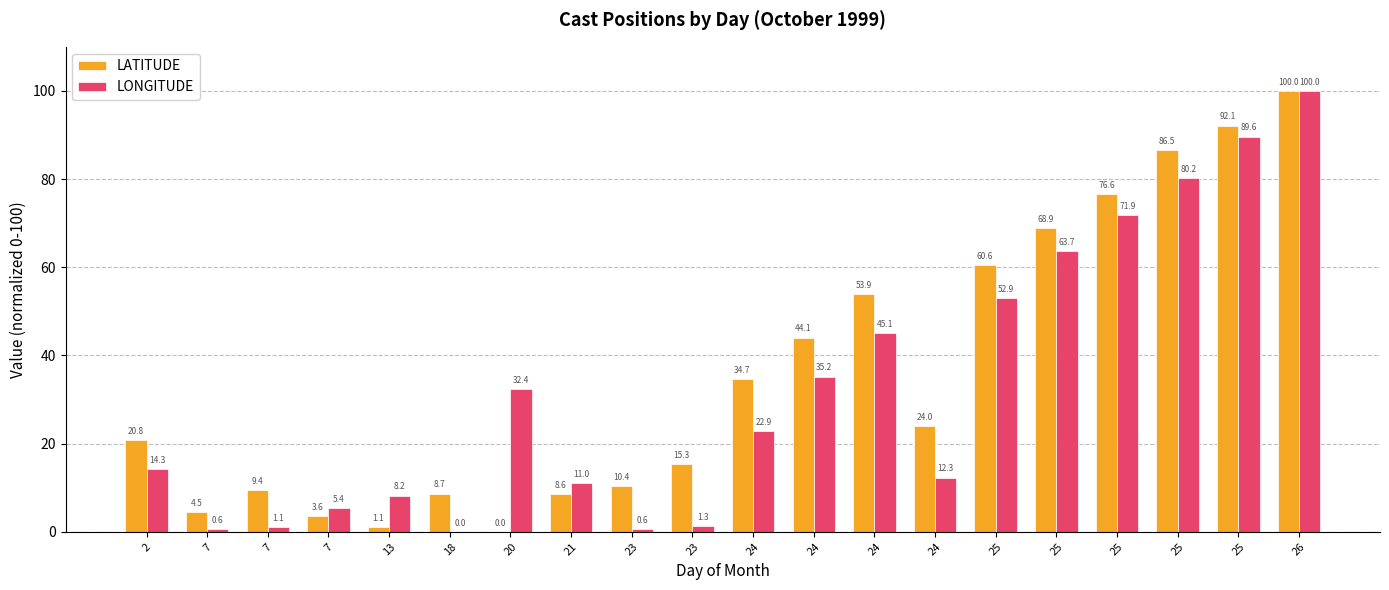

Reading left to right, extract all data points from this chart.

LATITUDE: 2=20.8	7=4.5	7=9.4	7=3.6	13=1.1	18=8.7	20=0.0	21=8.6	23=10.4	23=15.3	24=34.7	24=44.1	24=53.9	24=24.0	25=60.6	25=68.9	25=76.6	25=86.5	25=92.1	26=100.0
LONGITUDE: 2=14.3	7=0.6	7=1.1	7=5.4	13=8.2	18=0.0	20=32.4	21=11.0	23=0.6	23=1.3	24=22.9	24=35.2	24=45.1	24=12.3	25=52.9	25=63.7	25=71.9	25=80.2	25=89.6	26=100.0